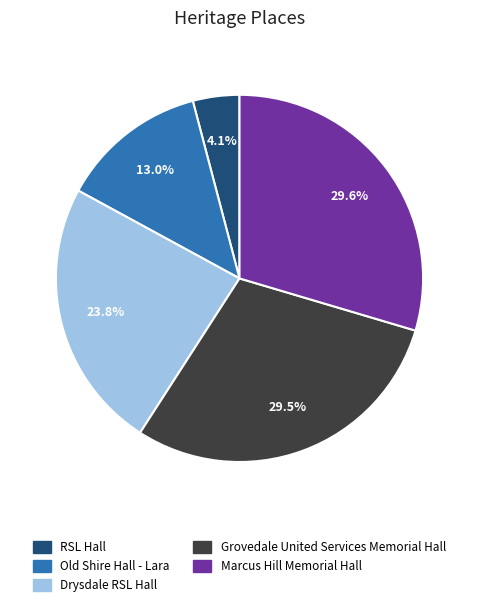

Is Marcus Hill Memorial Hall the majority of the pie?

No